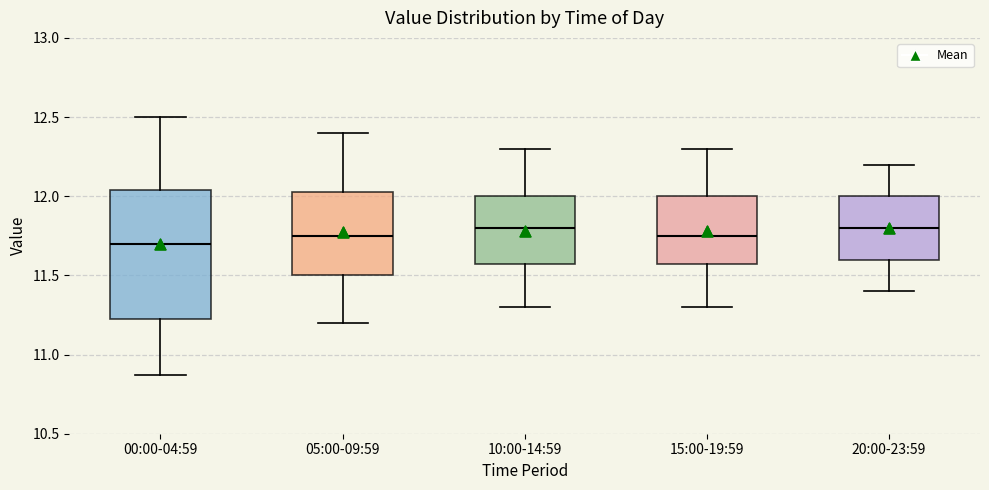

Reading left to right, read every box against the y-axis: the position of its median line, the range the box covers, and the ends of its whiskers. The values are not printed on the chart, so give them approximately, as read against the axis.

00:00-04:59: median 11.70, box 11.20 to 12.05, whiskers 10.85 to 12.50
05:00-09:59: median 11.75, box 11.50 to 12.05, whiskers 11.20 to 12.40
10:00-14:59: median 11.80, box 11.60 to 12.00, whiskers 11.30 to 12.30
15:00-19:59: median 11.75, box 11.60 to 12.00, whiskers 11.30 to 12.30
20:00-23:59: median 11.80, box 11.60 to 12.00, whiskers 11.40 to 12.20